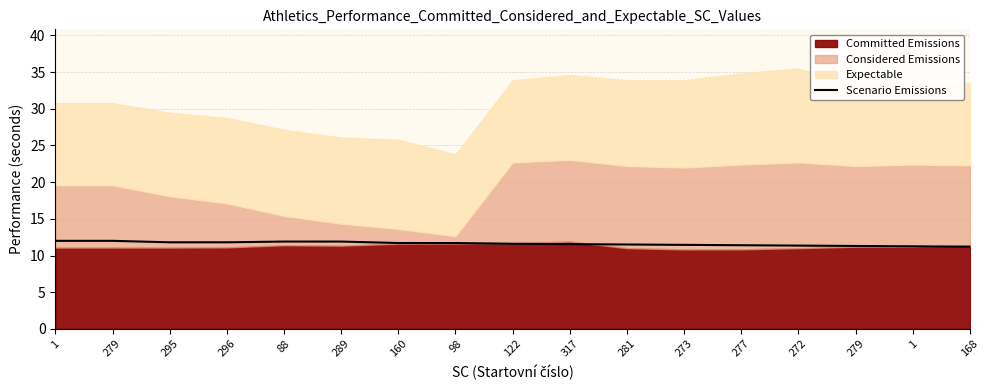

The chart shows a value of 11.4 at 277. True or false?

True